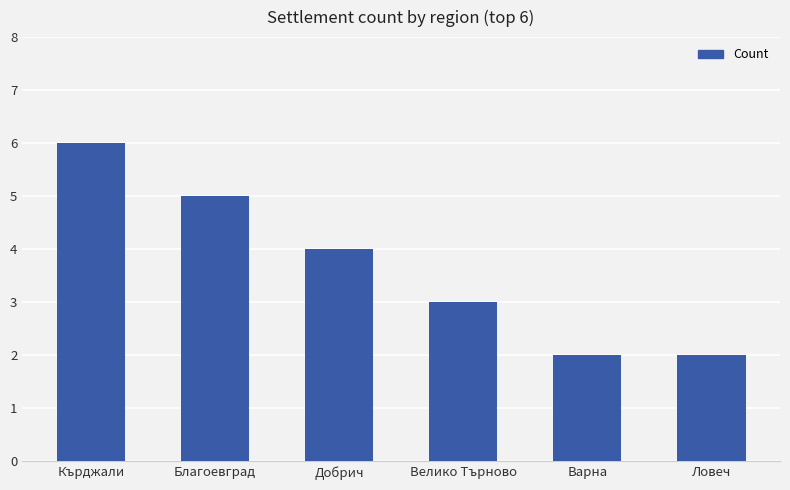

What is the sum of the values at Велико Търново and Варна?

5